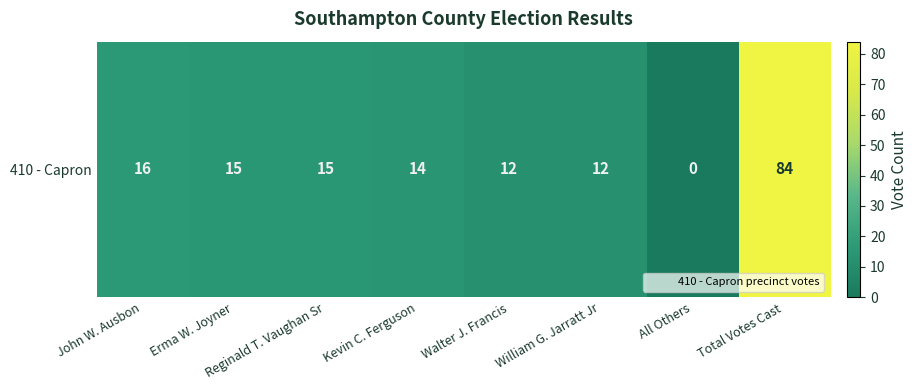

The chart shows a value of 15 at Reginald T. Vaughan Sr. True or false?

True